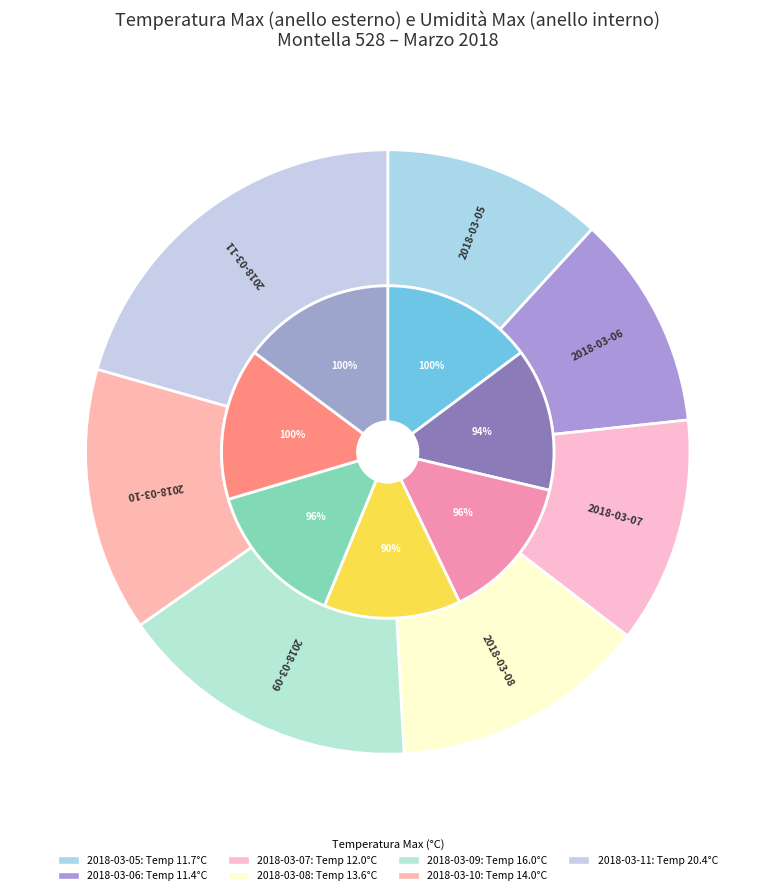

How many segments does this pie chart have?

7